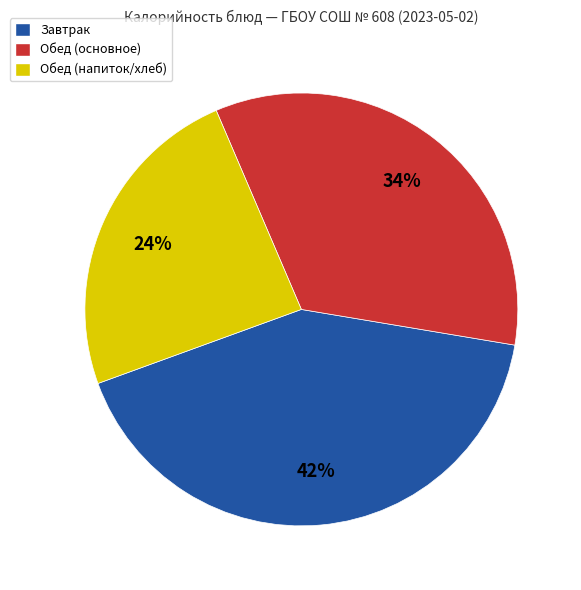

True or false: Обед (напиток/хлеб) accounts for 24% of the total.

True